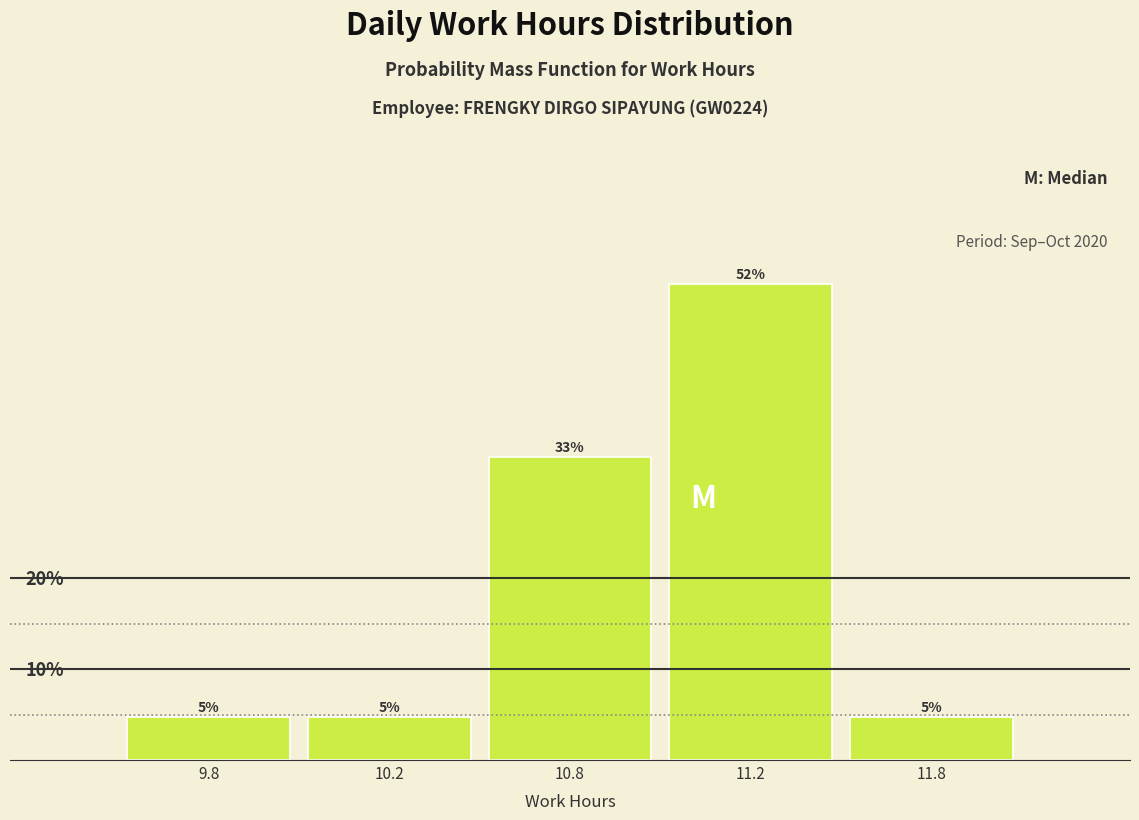

Are the bars horizontal?

No